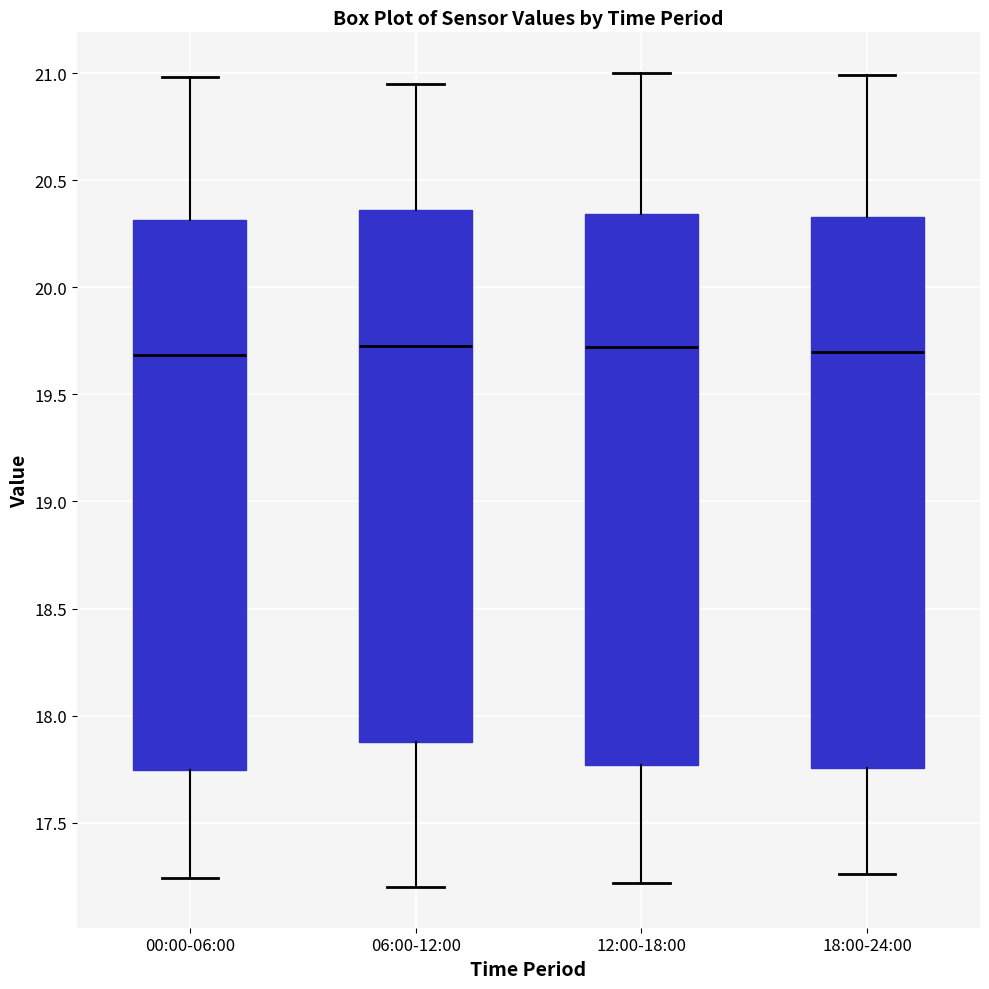

Reading left to right, read every box against the y-axis: the position of its median line, the range the box covers, and the ends of its whiskers. The values are not printed on the chart, so give them approximately, as read against the axis.

00:00-06:00: median 19.70, box 17.75 to 20.30, whiskers 17.25 to 21.00
06:00-12:00: median 19.75, box 17.90 to 20.35, whiskers 17.20 to 20.95
12:00-18:00: median 19.70, box 17.75 to 20.35, whiskers 17.20 to 21.00
18:00-24:00: median 19.70, box 17.75 to 20.35, whiskers 17.25 to 21.00